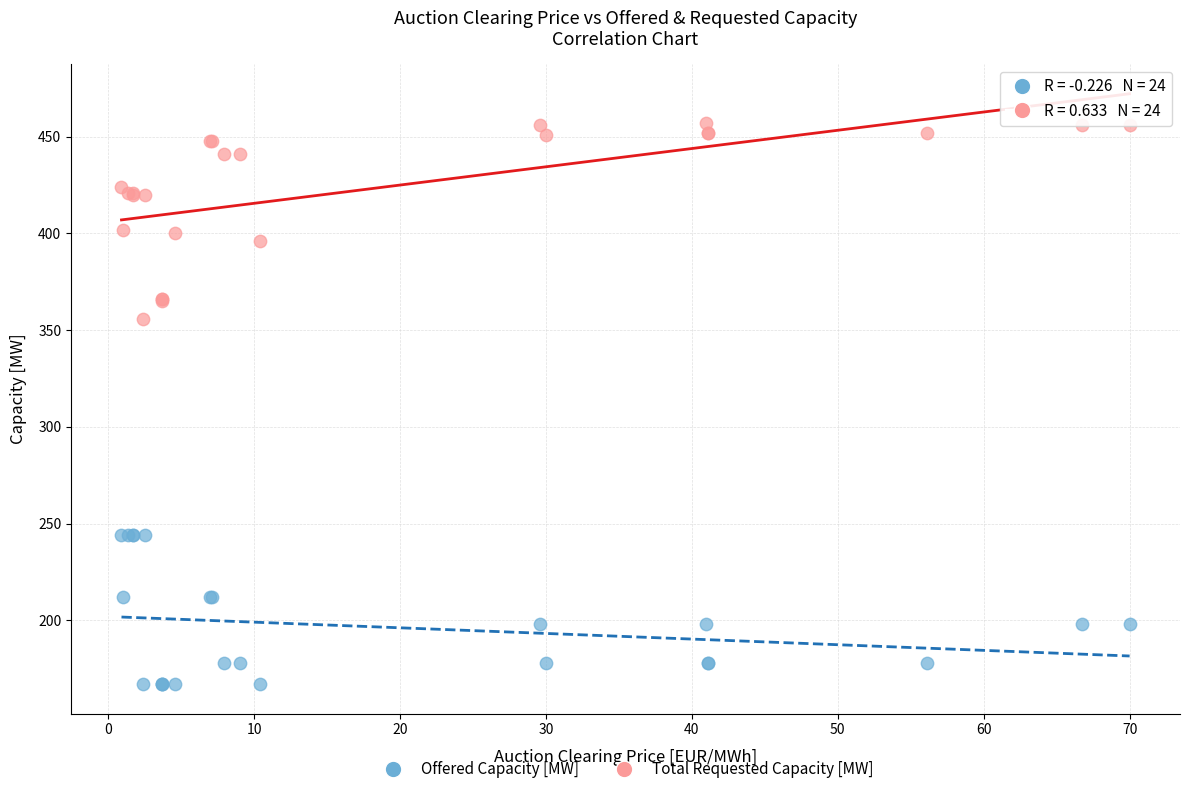

Across all series, what Y value is closest to 312?

356